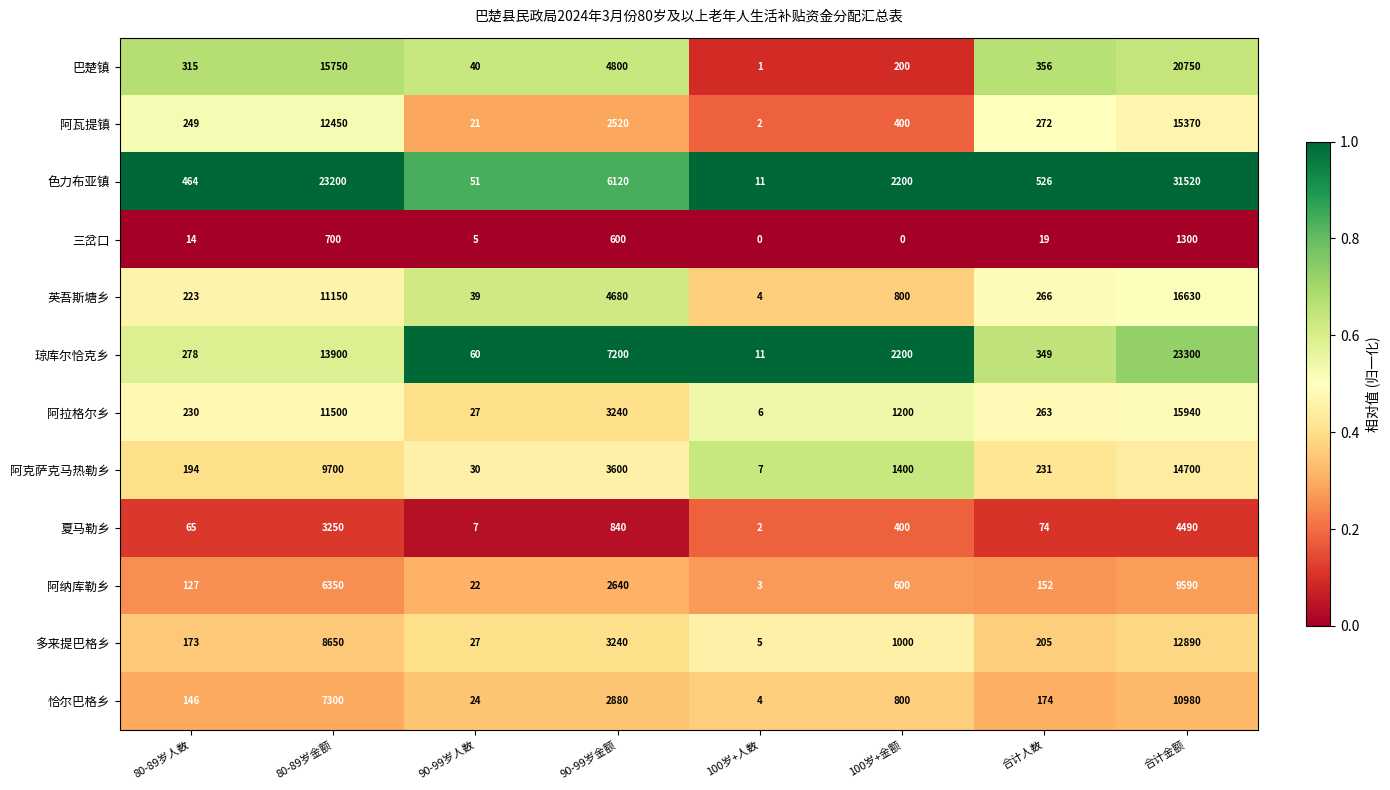

Which series has the largest total across all categories?

色力布亚镇